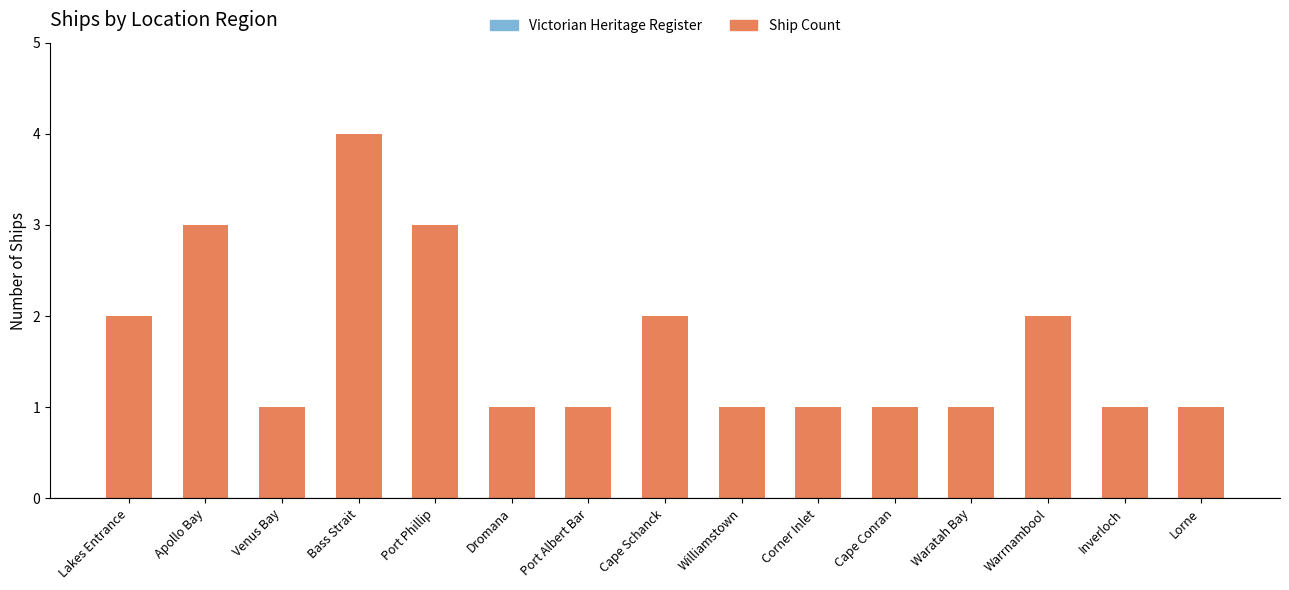

What is the smallest value displayed?

1